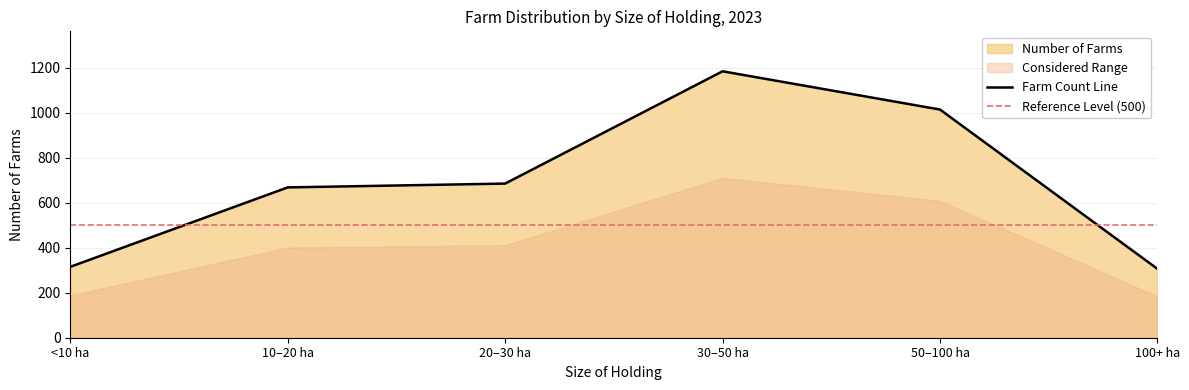

Which category has the highest value in the Farm Count Line series?

30–50 ha